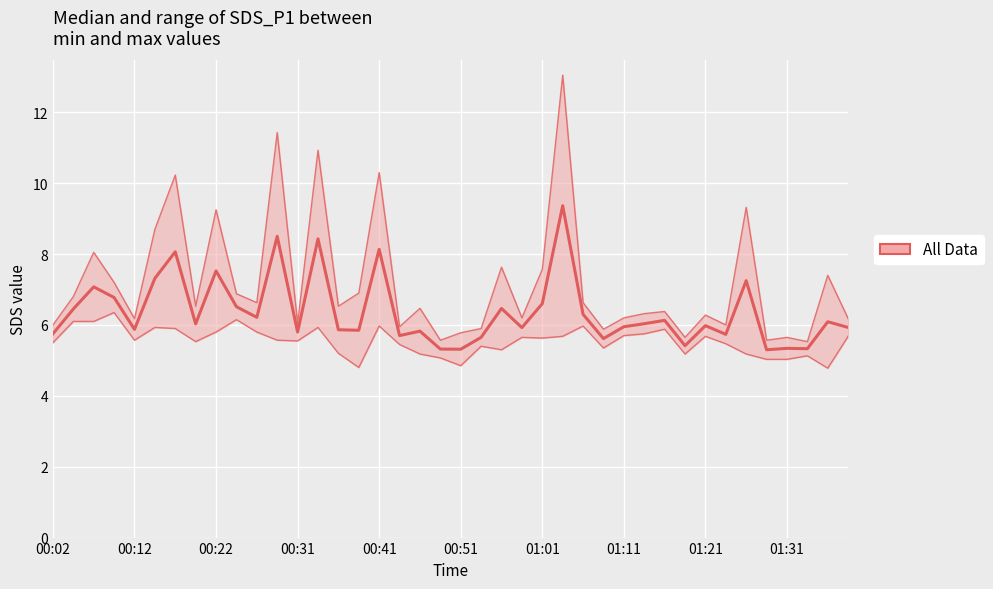

The value of SDS_P1 at 00:27 is 6.6. True or false?

True